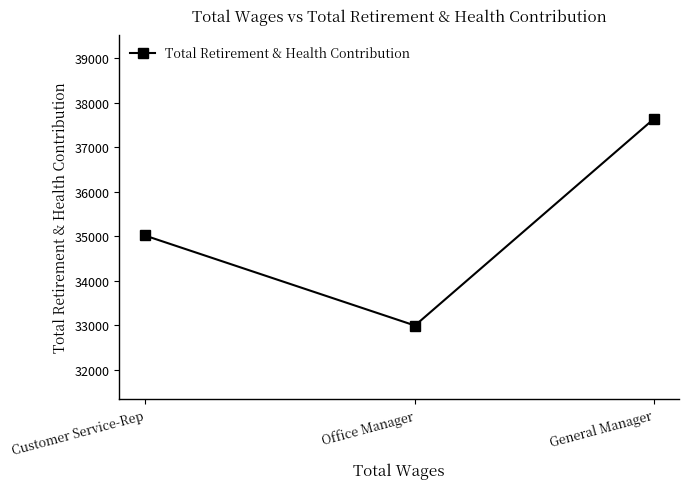

Is this an area chart (filled region under the line)?

No